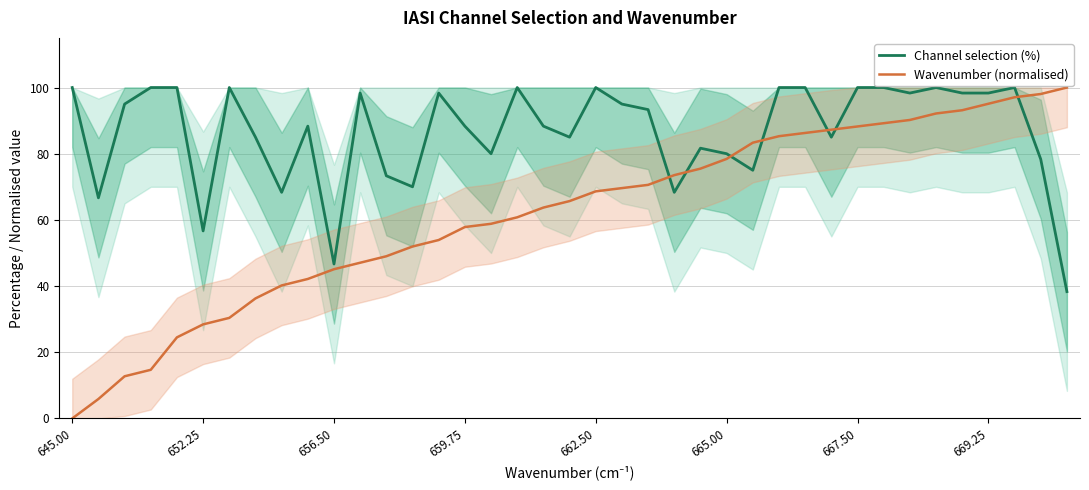

Rank the series by their maximum value, from highest to lowest.

Channel selection (%), Wavenumber (normalised)